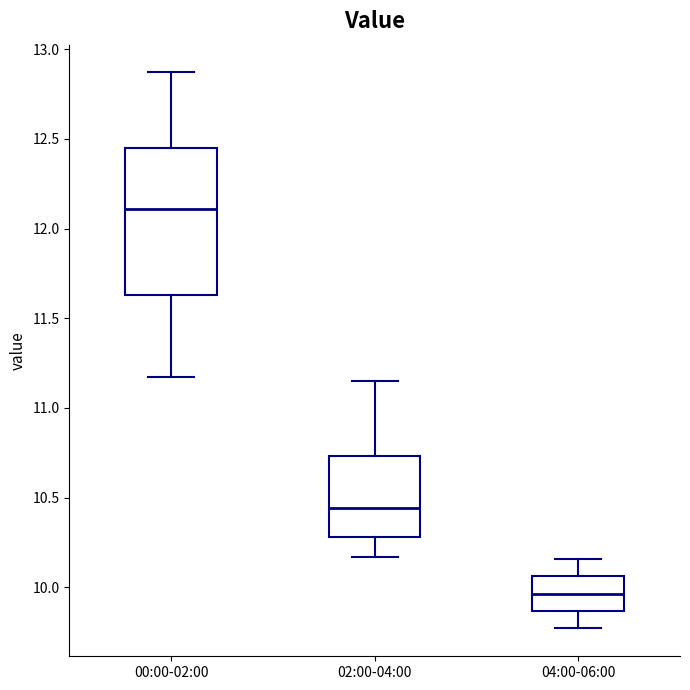

Where does the lower whisker of the box for 00:00-02:00 end on the y-axis? The values are not printed on the chart, so give them approximately, as read against the axis.

11.15